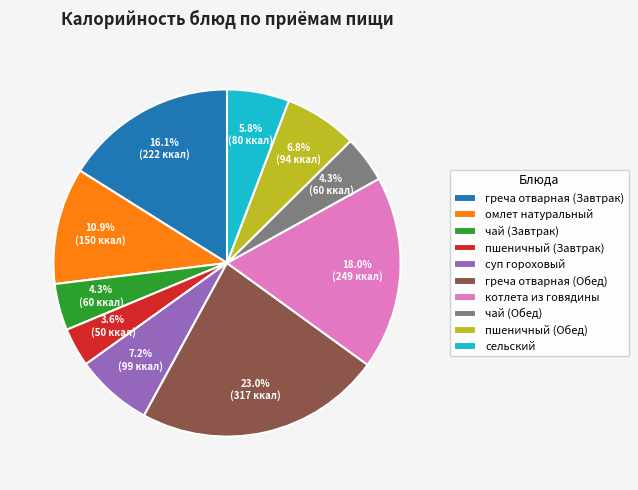

Which has a higher value, сельский or суп гороховый?

суп гороховый